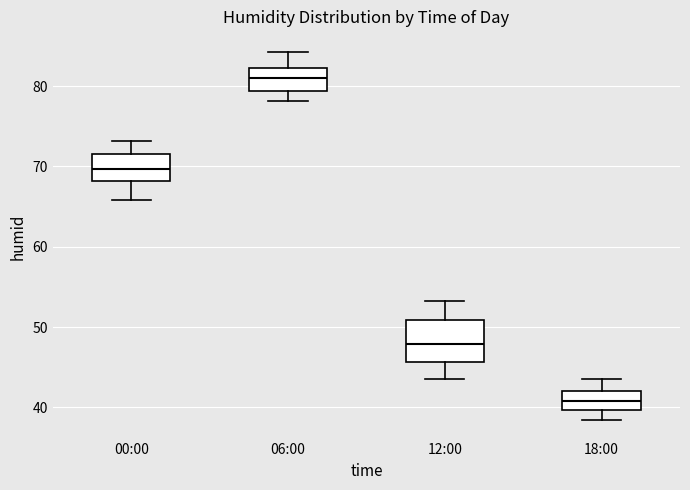

Comparing the boxes themselves (not the whiskers), which one is the tallest?

12:00